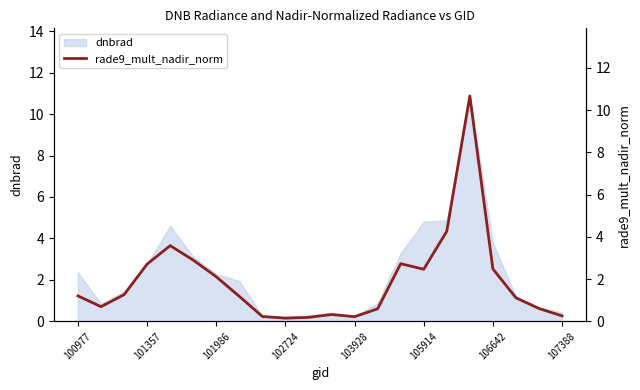

Is it true that dnbrad equals 3.8 at 106642?

True